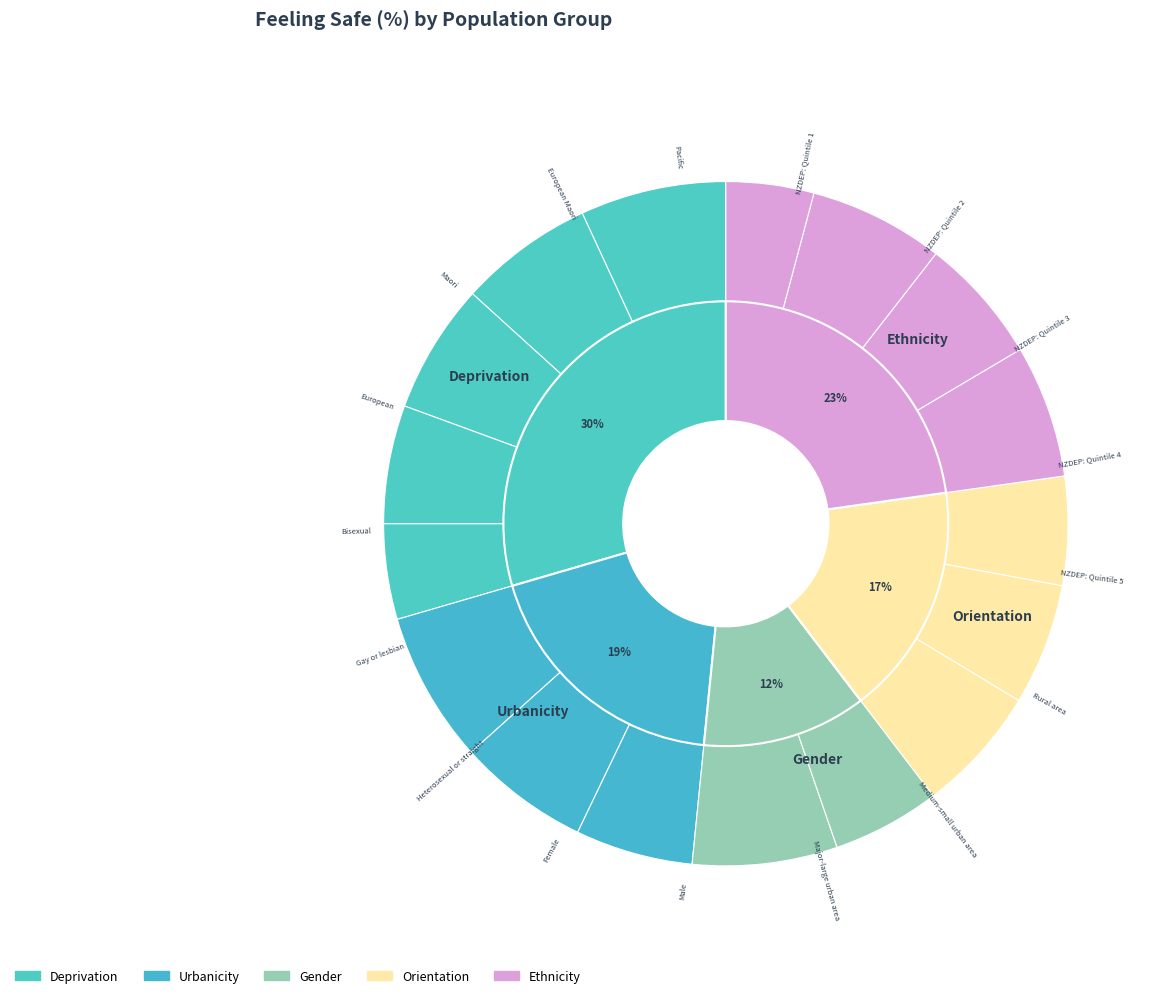

What percentage do Major-large urban area and NZDEP: Quintile 1 together represent?

12.4%